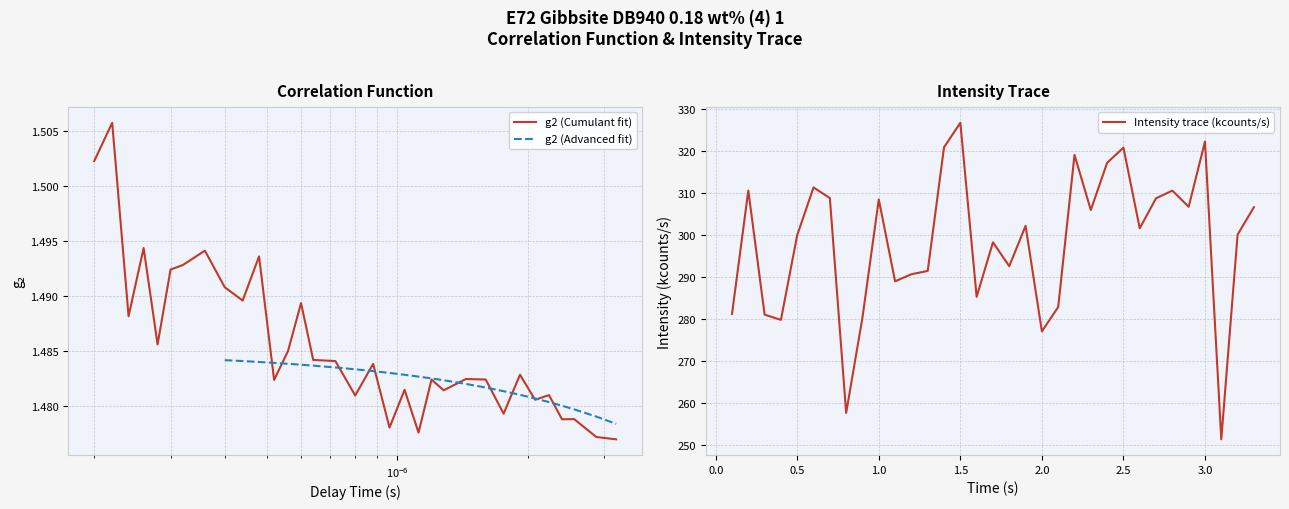

What is the sum of all Intensity trace (kcounts/s) values?

9843.8